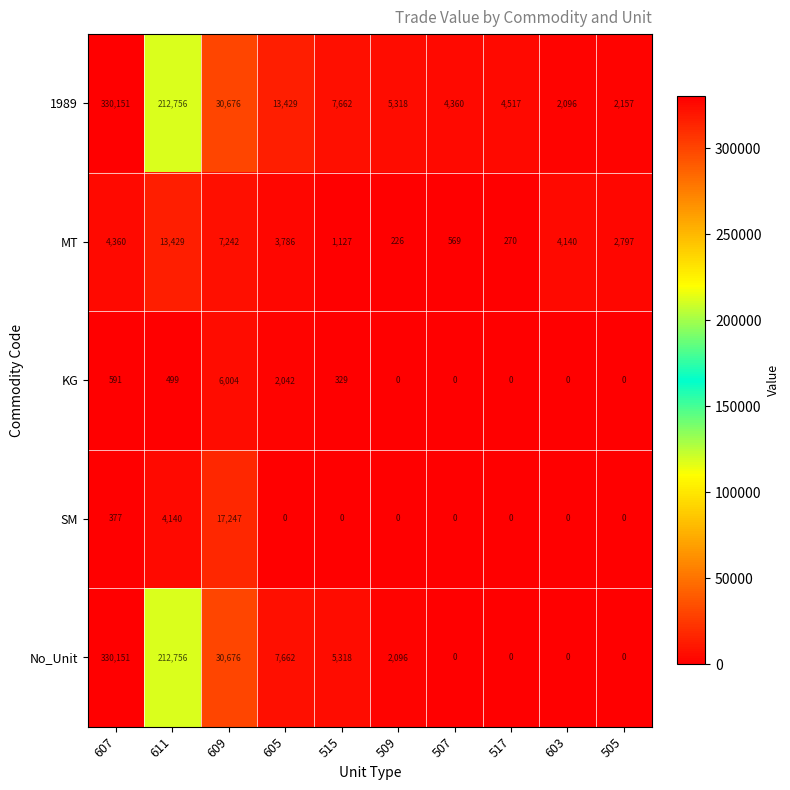

How many distinct data groups are displayed?

5